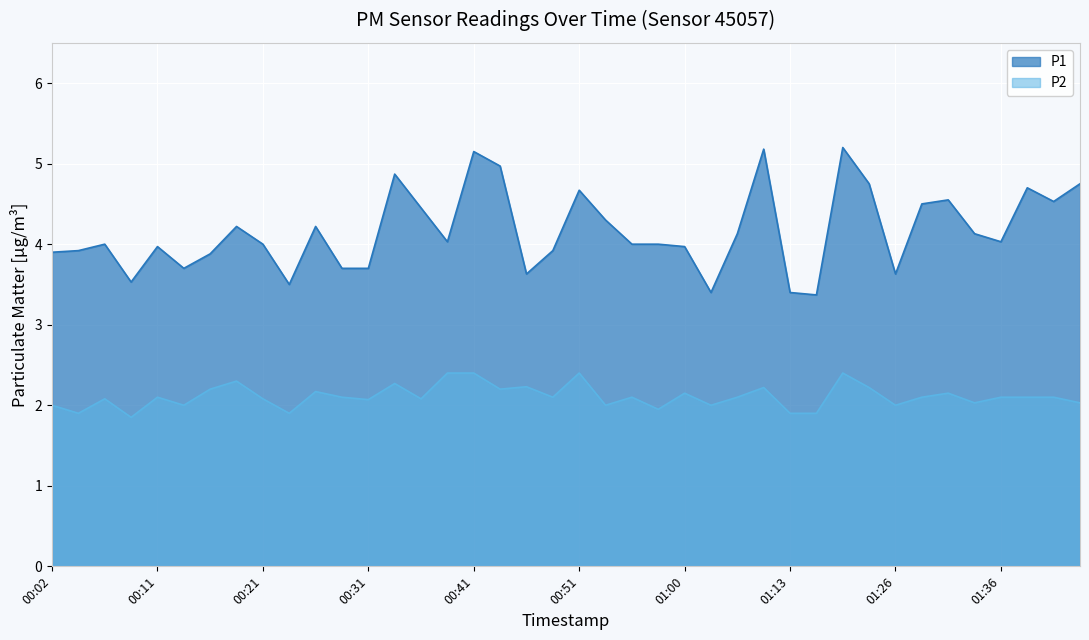

What value does the P1 series have at 00:21?

4.0